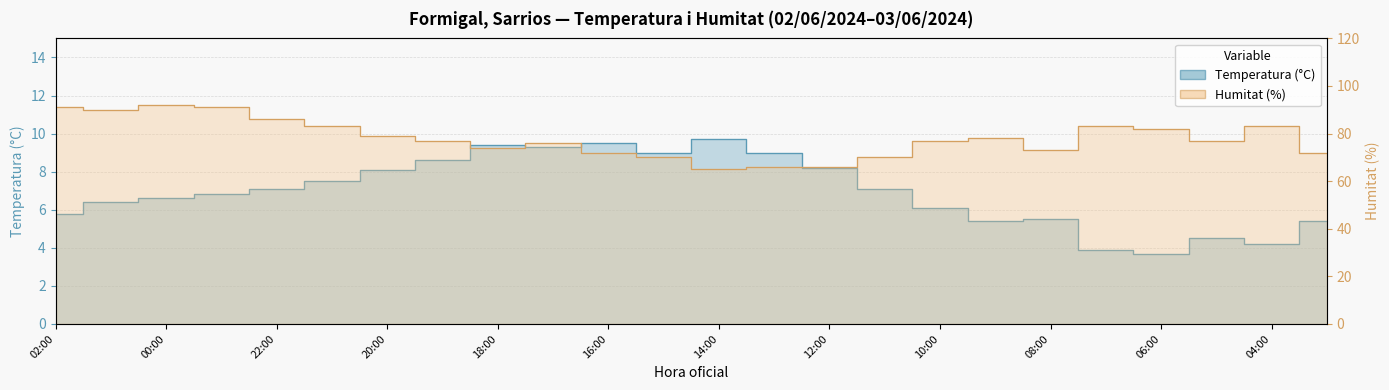

What is the difference between the highest and lowest values at 13:00?

57.0